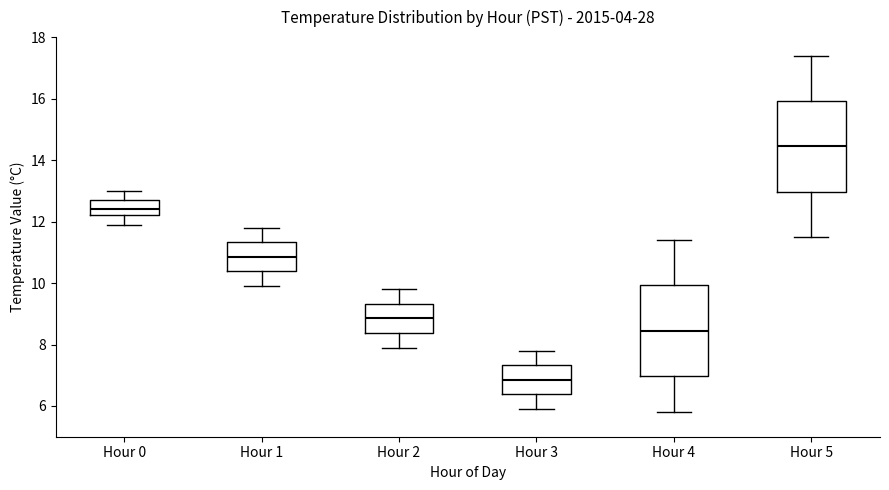

Reading left to right, read every box against the y-axis: the position of its median line, the range the box covers, and the ends of its whiskers. The values are not printed on the chart, so give them approximately, as read against the axis.

Hour 0: median 12.4, box 12.2 to 12.8, whiskers 12.0 to 13.0
Hour 1: median 10.8, box 10.4 to 11.4, whiskers 10.0 to 11.8
Hour 2: median 8.8, box 8.4 to 9.4, whiskers 8.0 to 9.8
Hour 3: median 6.8, box 6.4 to 7.4, whiskers 6.0 to 7.8
Hour 4: median 8.4, box 7.0 to 10.0, whiskers 5.8 to 11.4
Hour 5: median 14.4, box 13.0 to 16.0, whiskers 11.6 to 17.4